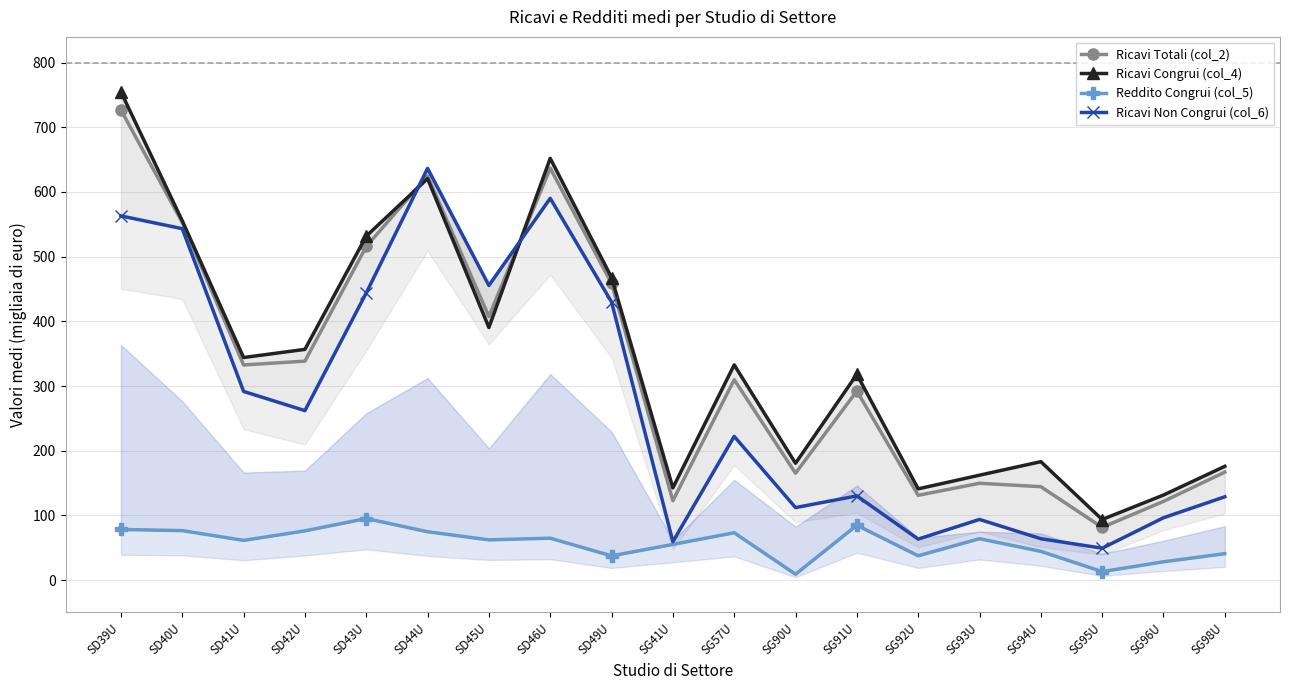

True or false: Reddito Congrui (col_5) and Ricavi Totali (col_2) intersect in this chart.

False